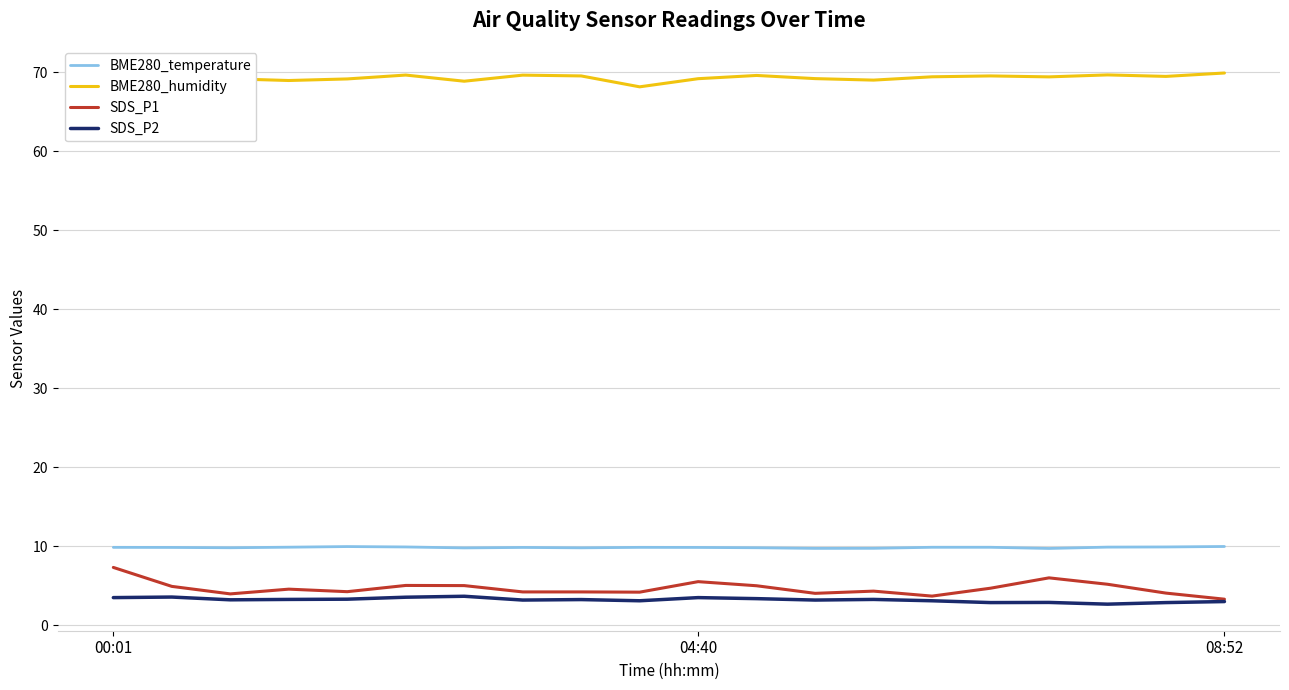

What is the minimum value shown in the chart?

2.7